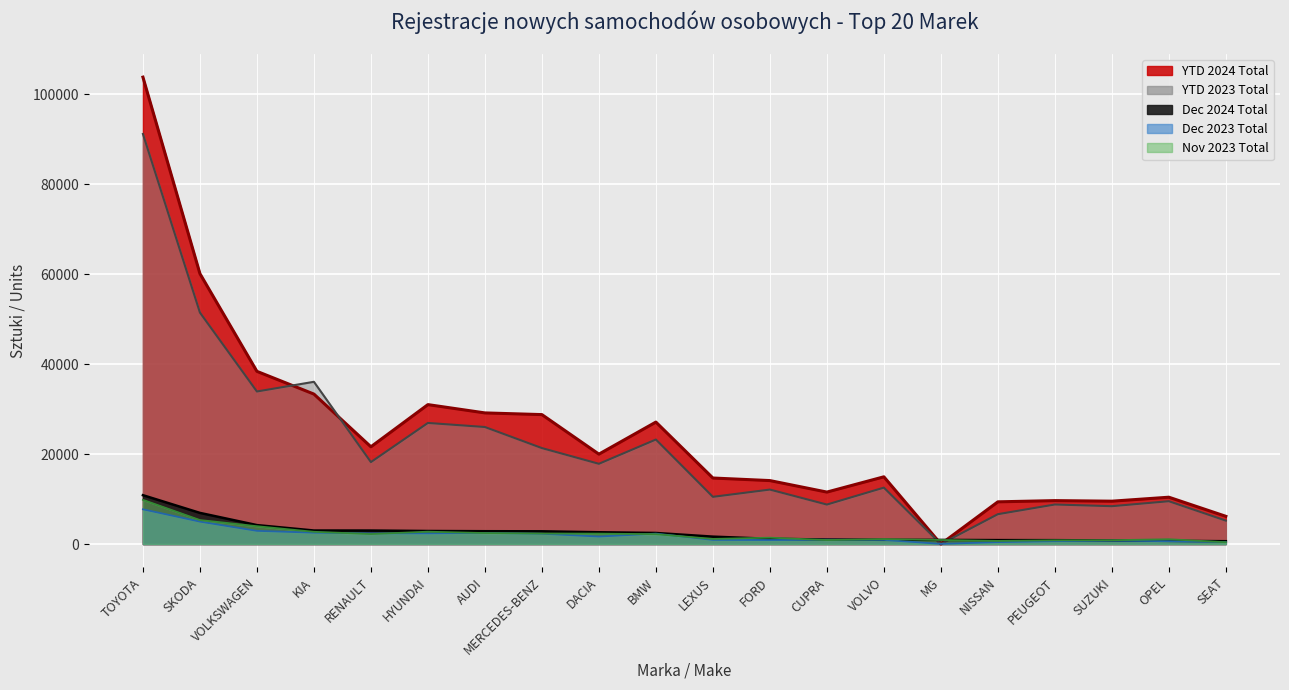

What is the approximate value of YTD 2024 Total at VOLVO, to the nearest 50?

14950